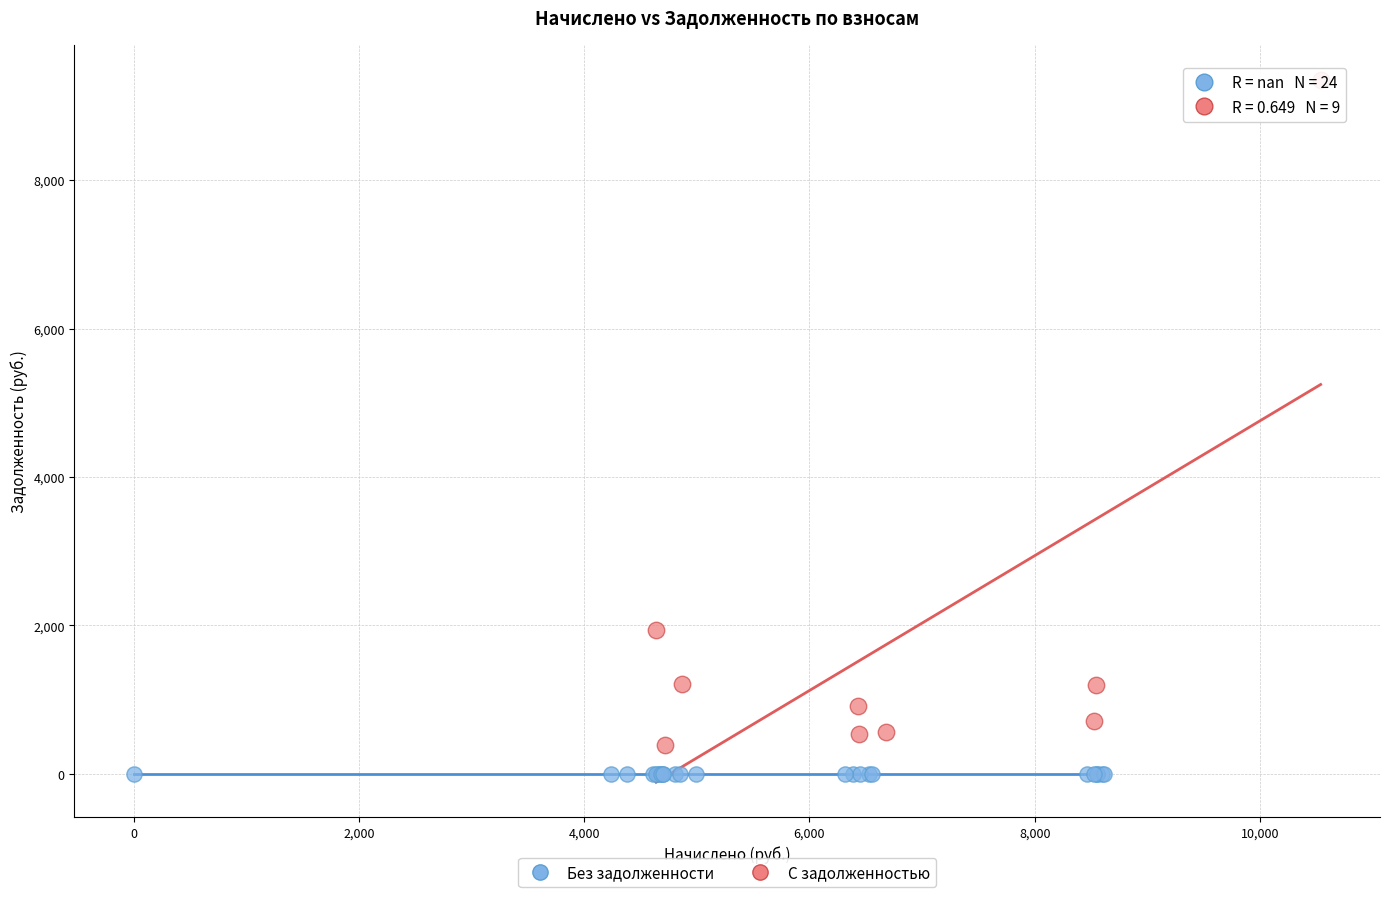

Which series reaches the maximum Y coordinate?

С задолженностью